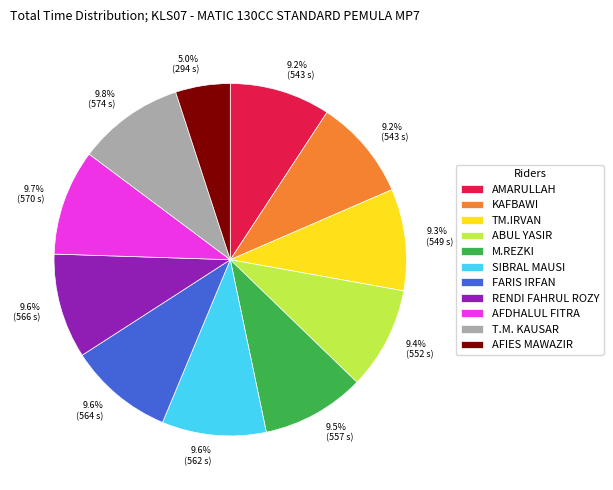

Approximately how many times larger is the value at KAFBAWI compared to TM.IRVAN?

1.0